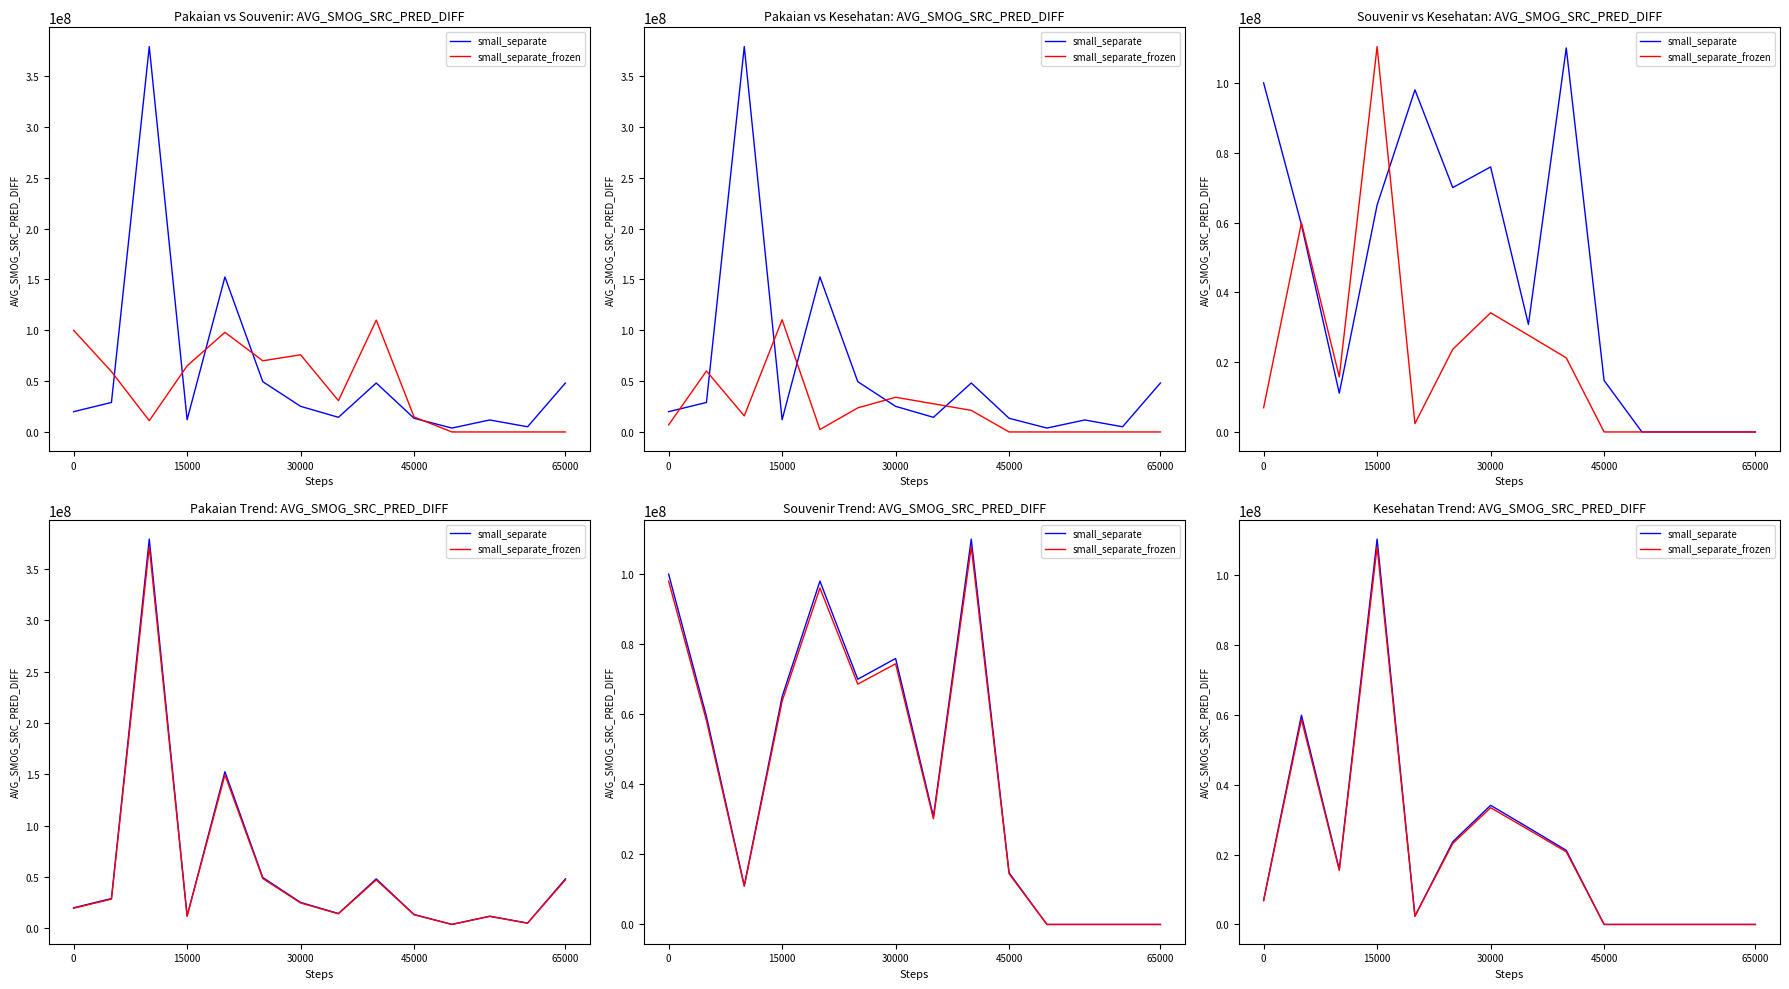

What is the difference between the maximum and minimum values in the small_separate_frozen series?

108182190.2